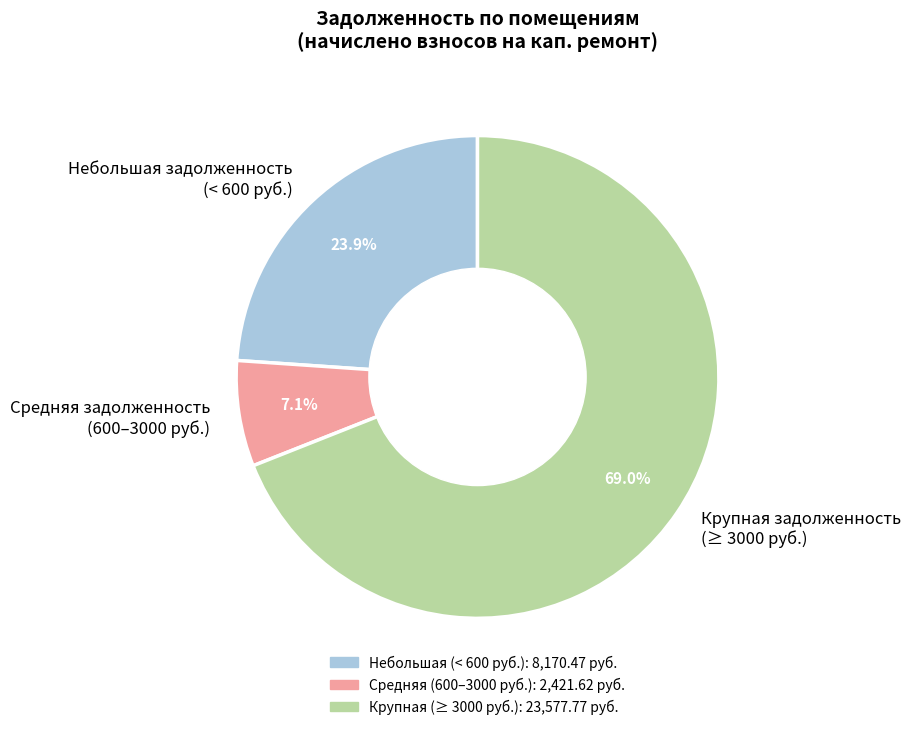

What percentage is NOT represented by Крупная задолженность (≥ 3000 руб.)?

31.0%